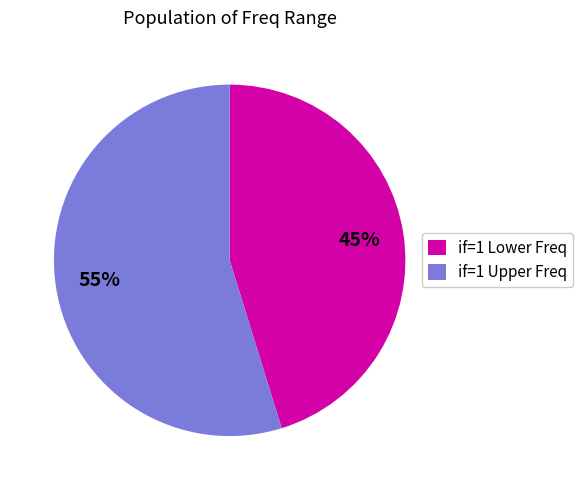

Which slice is the largest?

if=1 Upper Freq